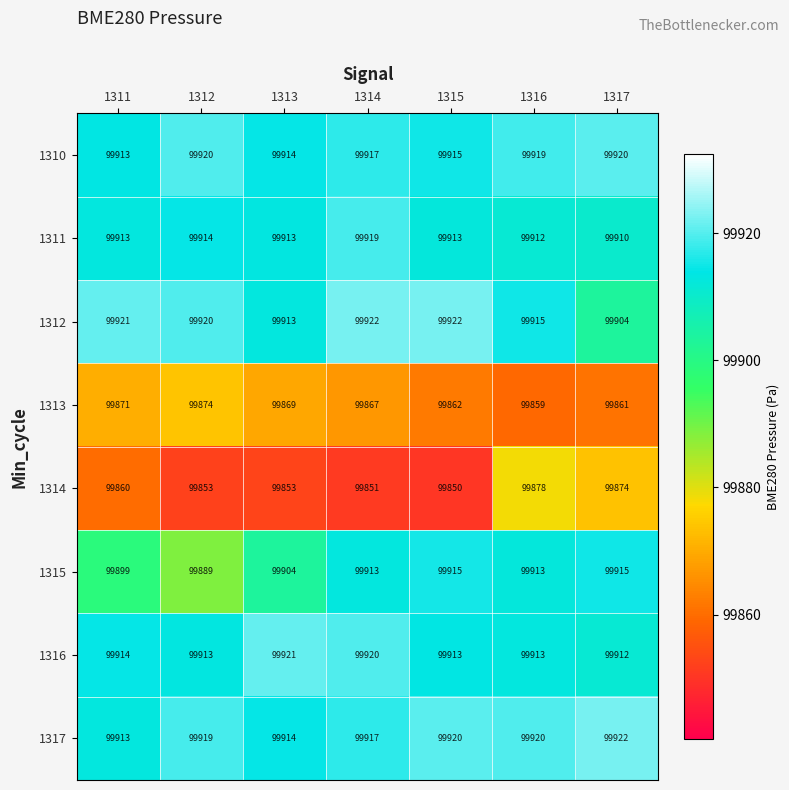

What is the total value across all series at 1312?

799202